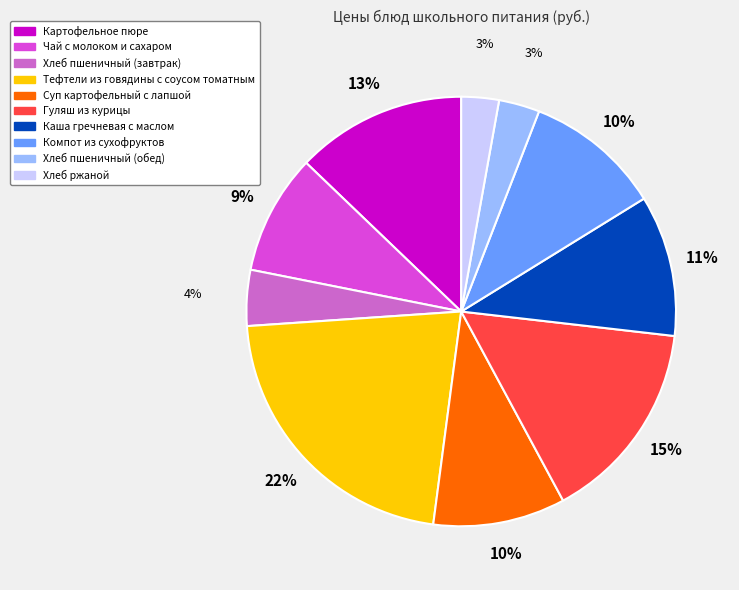

How many segments does this pie chart have?

10